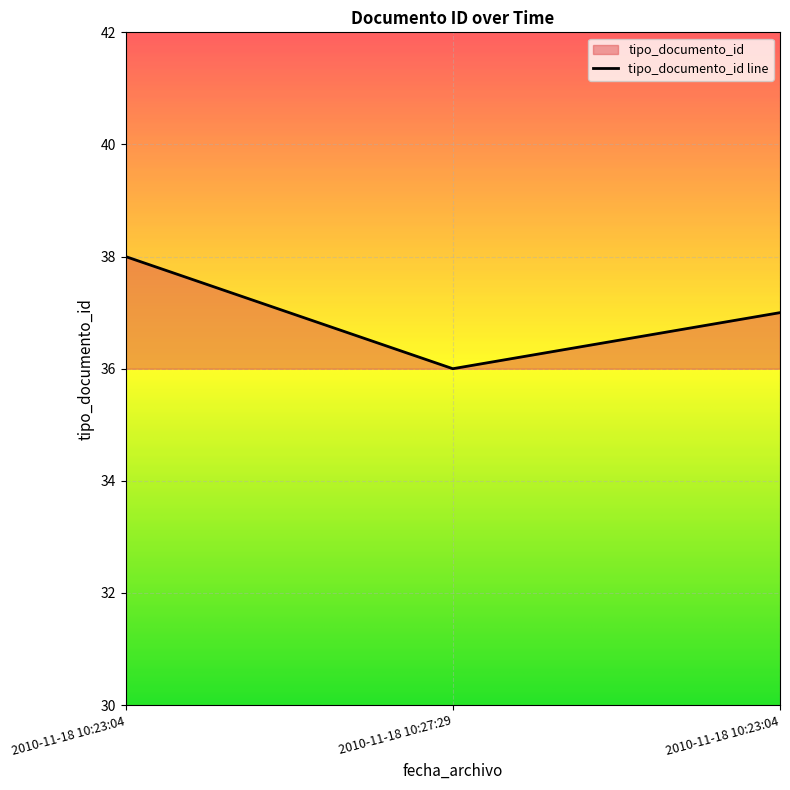

Reading left to right, extract all data points from this chart.

2010-11-18 10:23:04=38	2010-11-18 10:27:29=36	2010-11-18 10:23:04=37